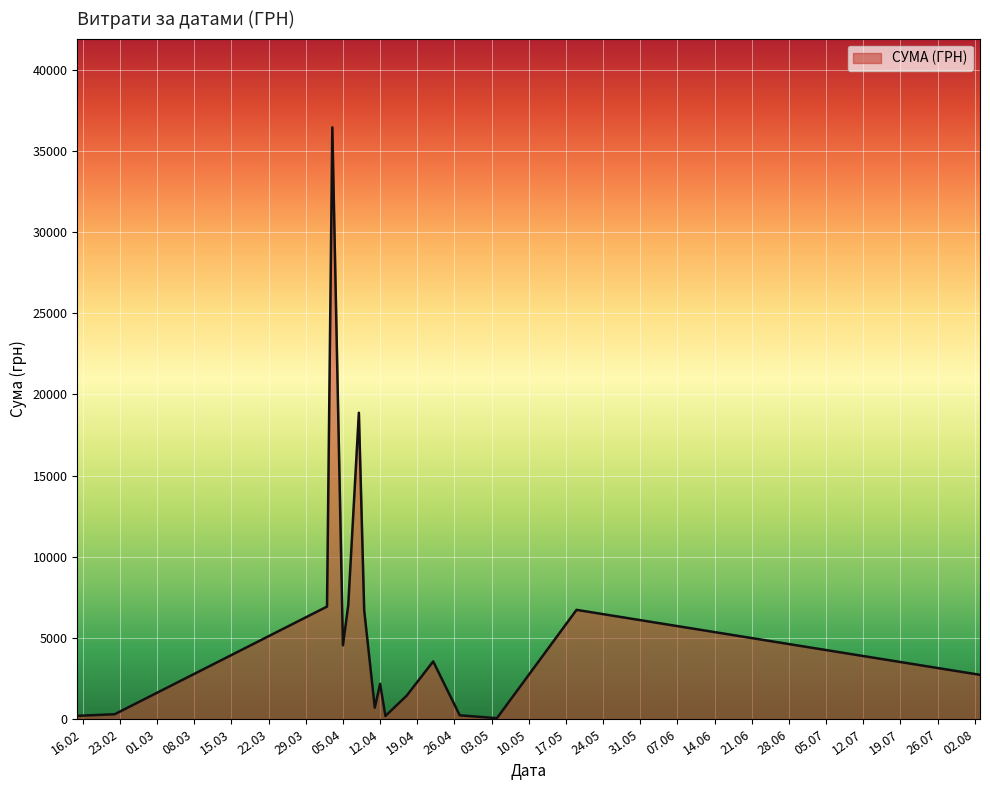

What is the difference between the maximum and minimum values?

36399.8